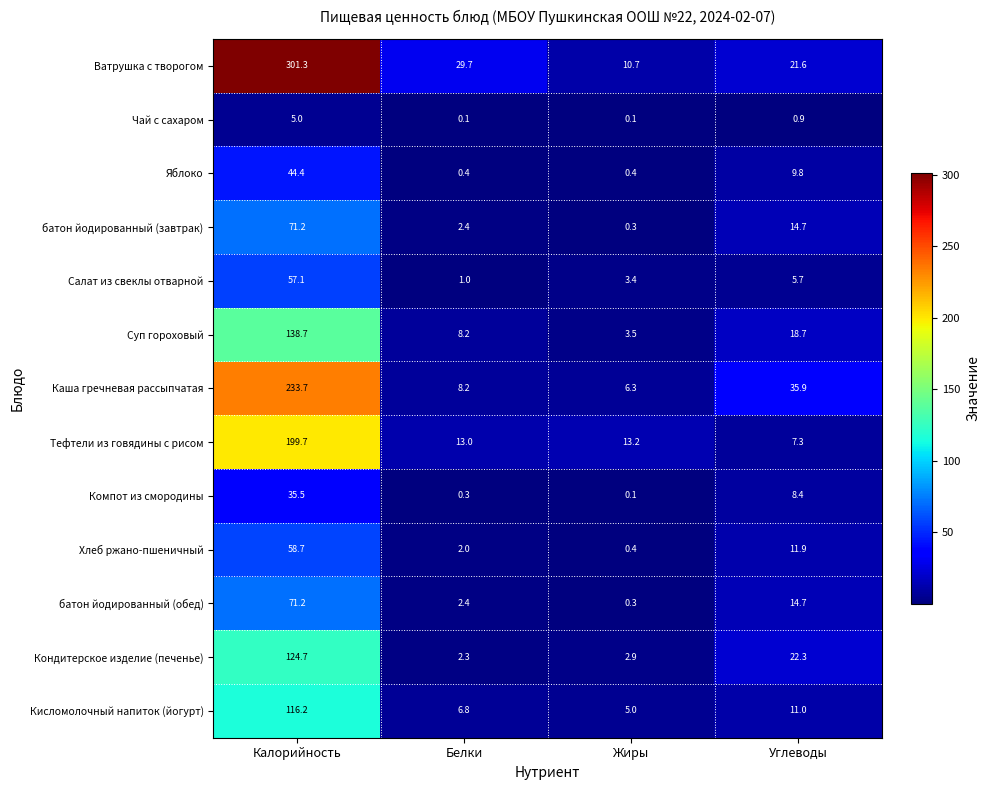

True or false: Чай с сахаром has a value of 5.0 at Калорийность.

True